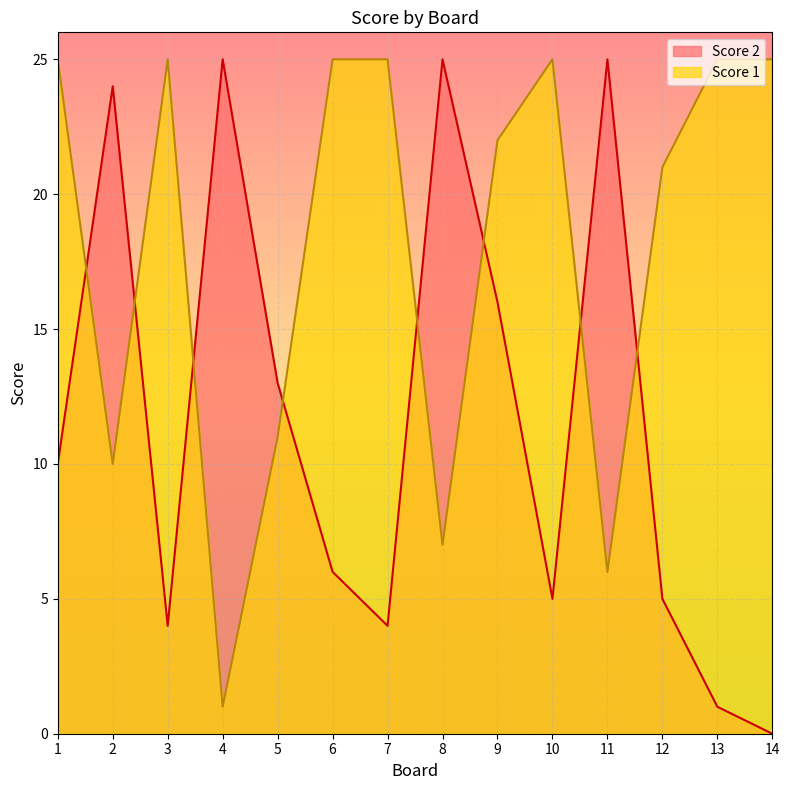

In Score 1, how many points are lower than both neighbors (excluding endpoints)?

4